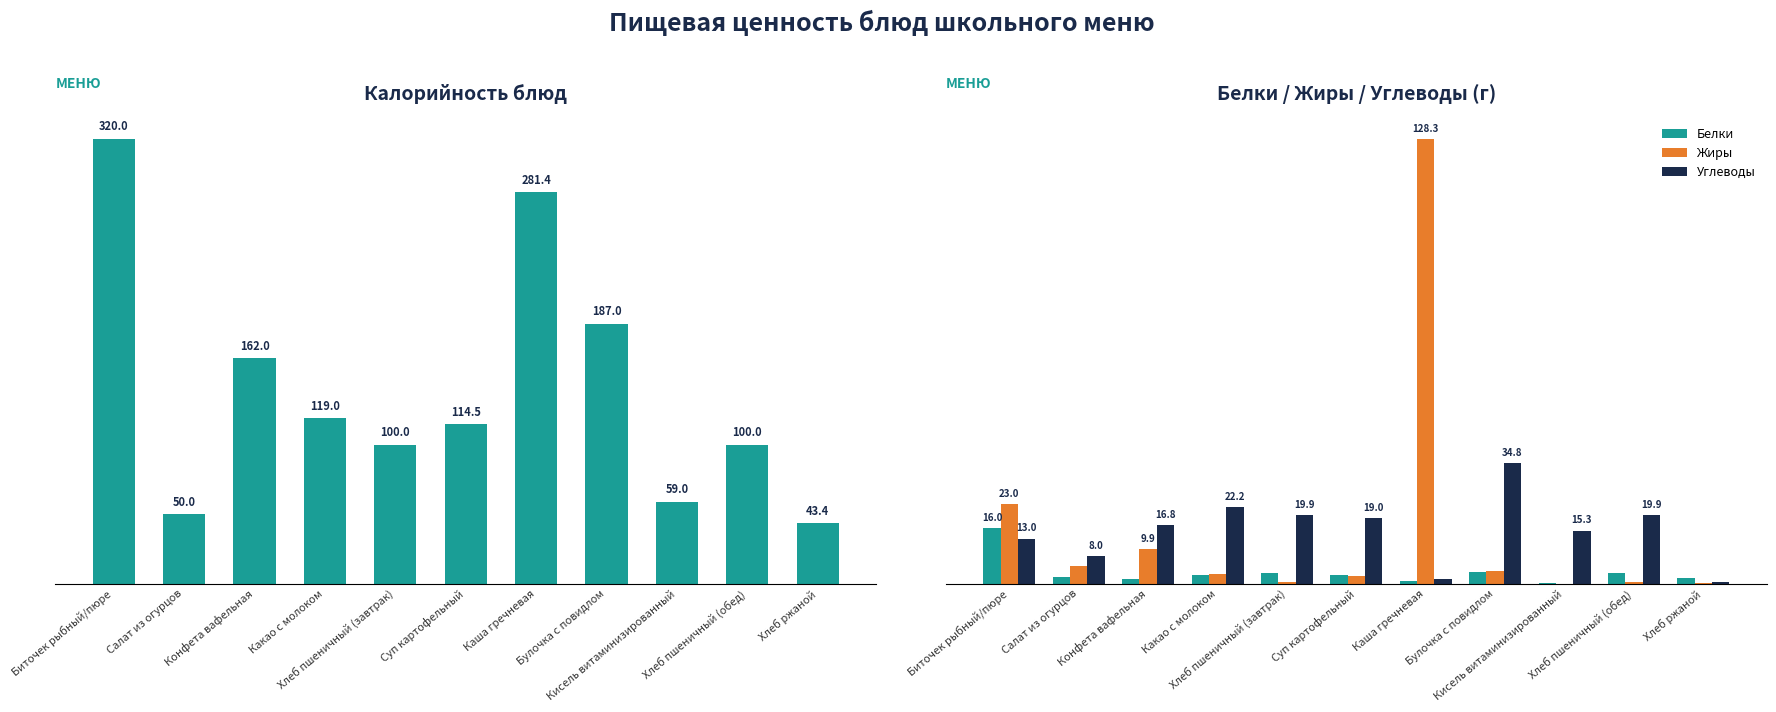

What is the difference between the Калорийность values at Хлеб ржаной and Каша гречневая?

237.9